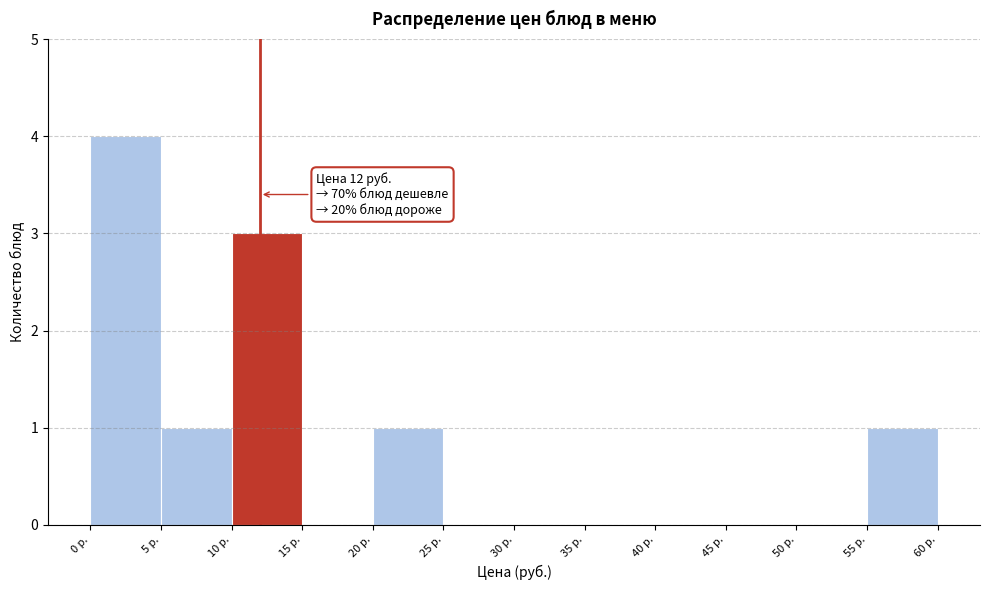

Over which range of the x-axis is the bar tallest?

0 to 5